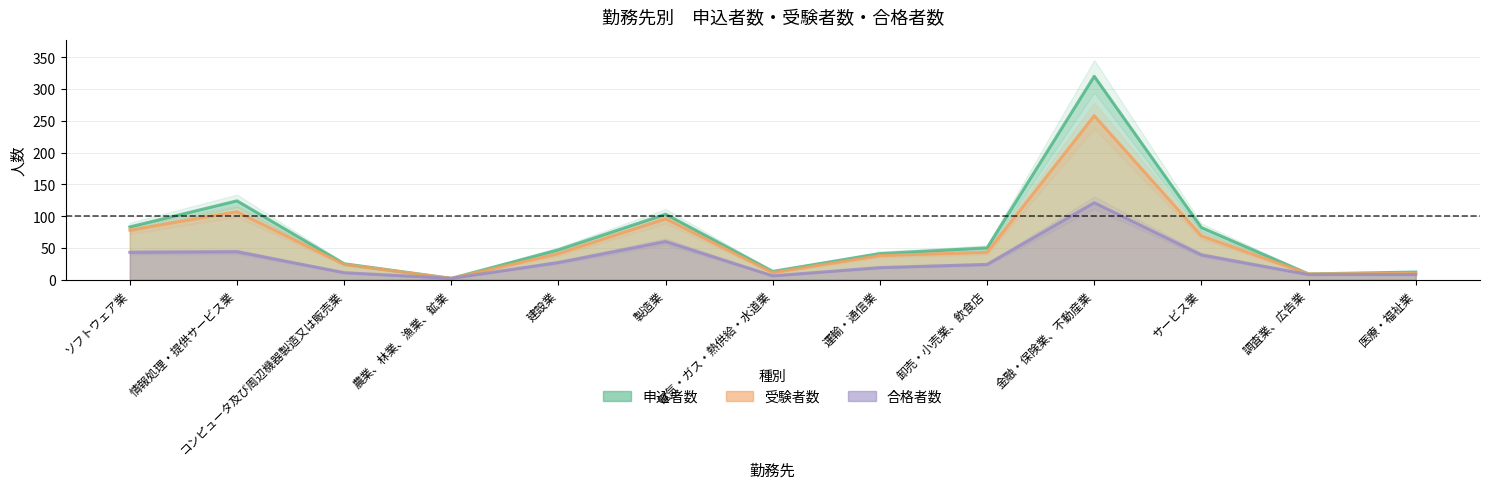

What is the difference between the 合格者数 values at 情報処理・提供サービス業 and 製造業?

16